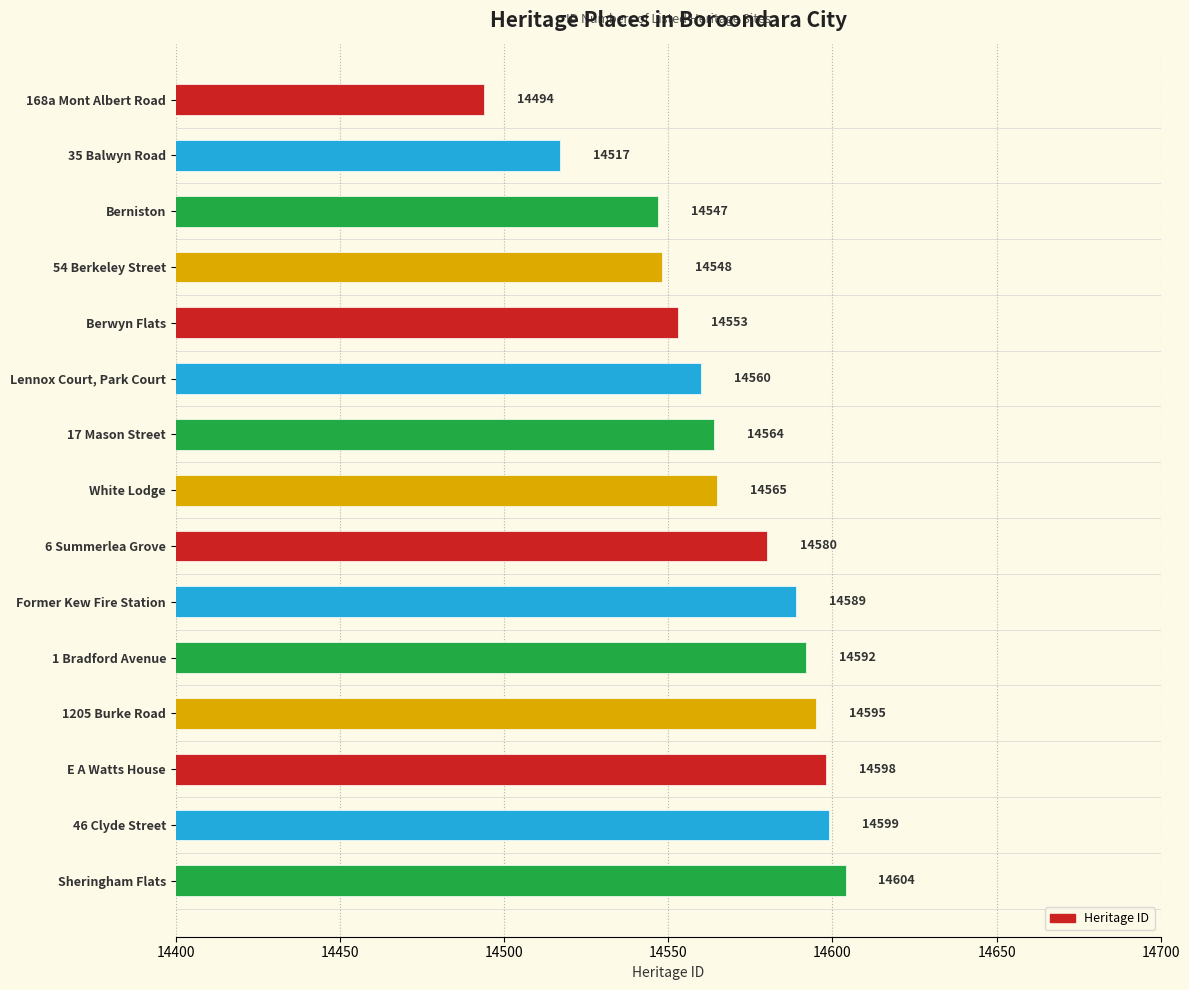

The value at 17 Mason Street is 5467. True or false?

False